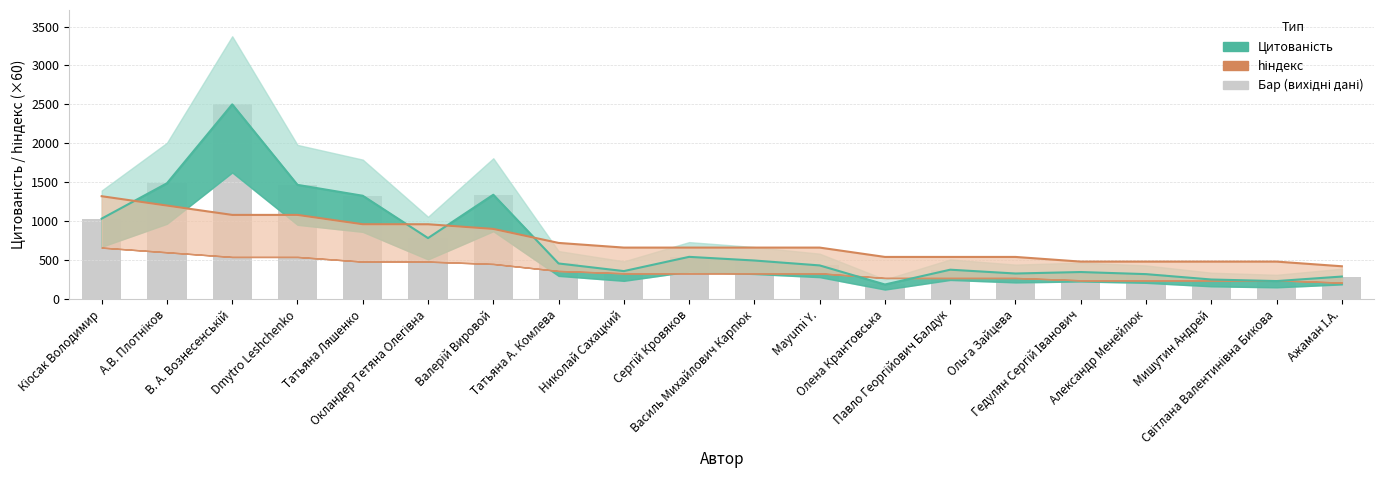

Reading left to right, transcribe all the data shown in this chart.

Цитованість: Кіосак Володимир=1032	А.В. Плотніков=1486	В. А. Вознесенській=2500	Dmytro Leshchenko=1466	Татьяна Ляшенко=1326	Окландер Тетяна Олегівна=782	Валерій Вировой=1339	Татьяна А. Комлева=456	Николай Сахацкий=358	Сергій Кровяков=541	Василь Михайлович Карпюк=494	Mayumi Y.=431	Олена Крантовська=186	Павло Георгійович Балдук=376	Ольга Зайцева=327	Гедулян Сергій Іванович=346	Александр Менейлюк=319	Мишутин Андрей=250	Світлана Валентинівна Бикова=230	Ажаман І.А.=288
hіндекс: Кіосак Володимир=1320	А.В. Плотніков=1200	В. А. Вознесенській=1080	Dmytro Leshchenko=1080	Татьяна Ляшенко=960	Окландер Тетяна Олегівна=960	Валерій Вировой=900	Татьяна А. Комлева=720	Николай Сахацкий=660	Сергій Кровяков=660	Василь Михайлович Карпюк=660	Mayumi Y.=660	Олена Крантовська=540	Павло Георгійович Балдук=540	Ольга Зайцева=540	Гедулян Сергій Іванович=480	Александр Менейлюк=480	Мишутин Андрей=480	Світлана Валентинівна Бикова=480	Ажаман І.А.=420